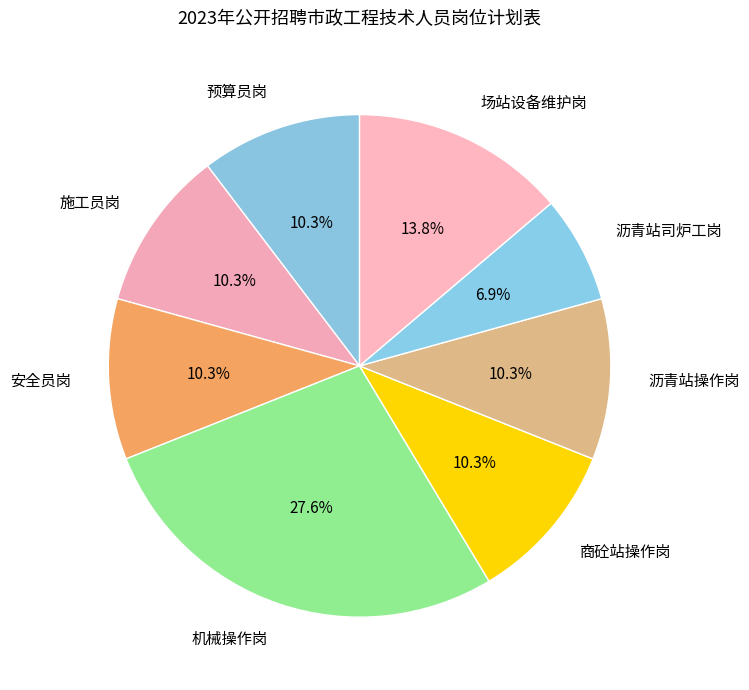

Is it true that 场站设备维护岗 is 14% of the pie?

True